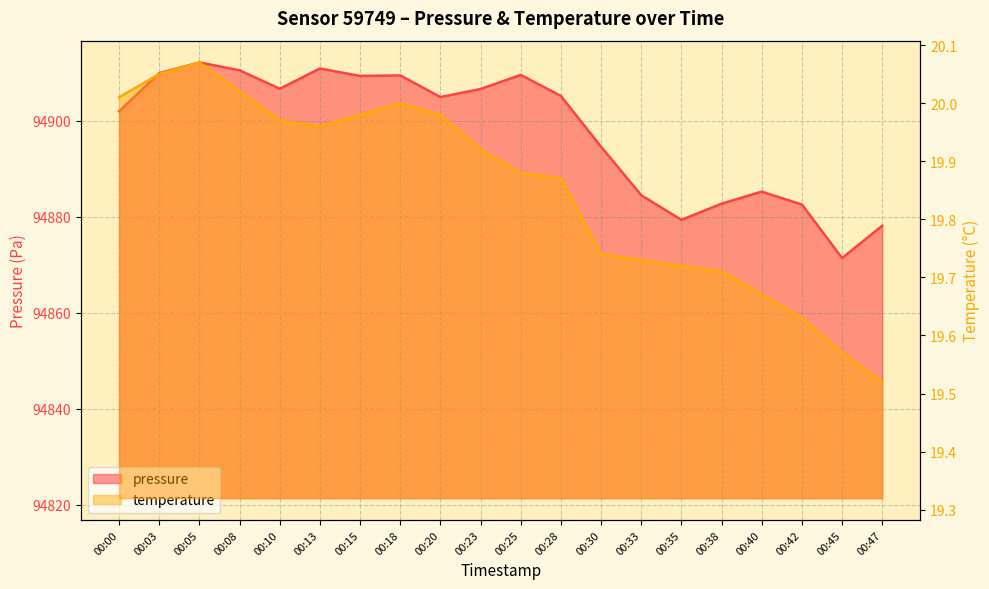

What is the maximum value for temperature?

20.1